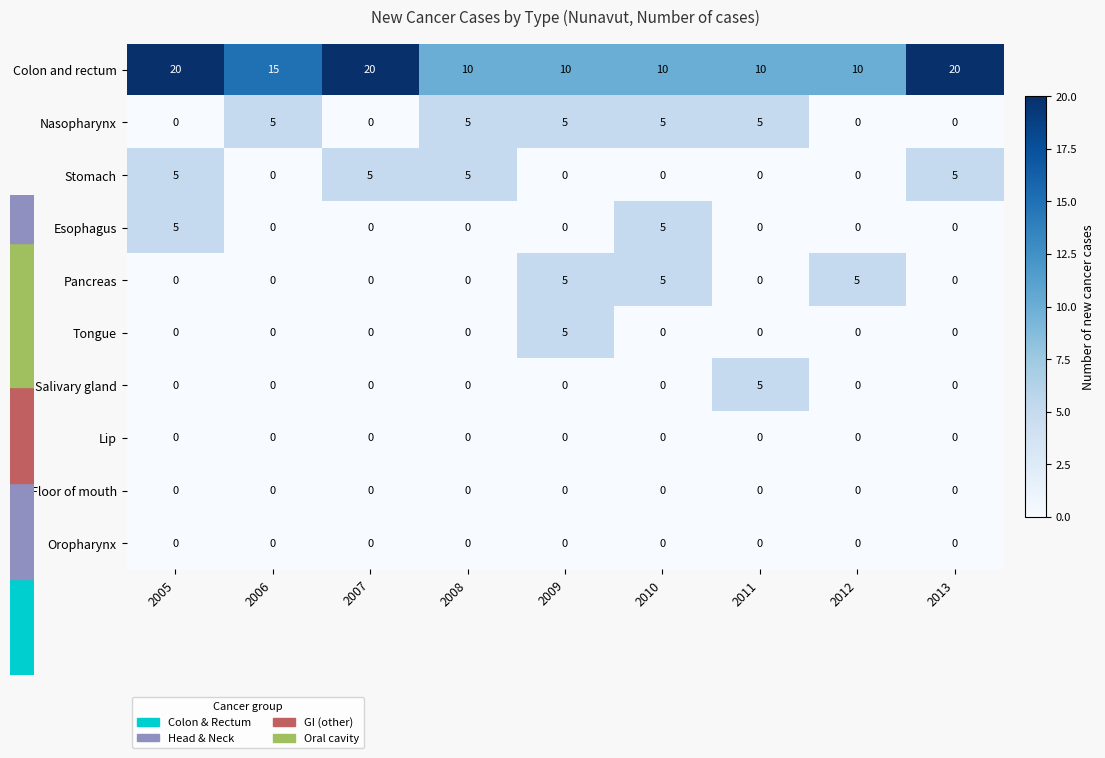

Which series has the widest spread of values?

Colon and rectum